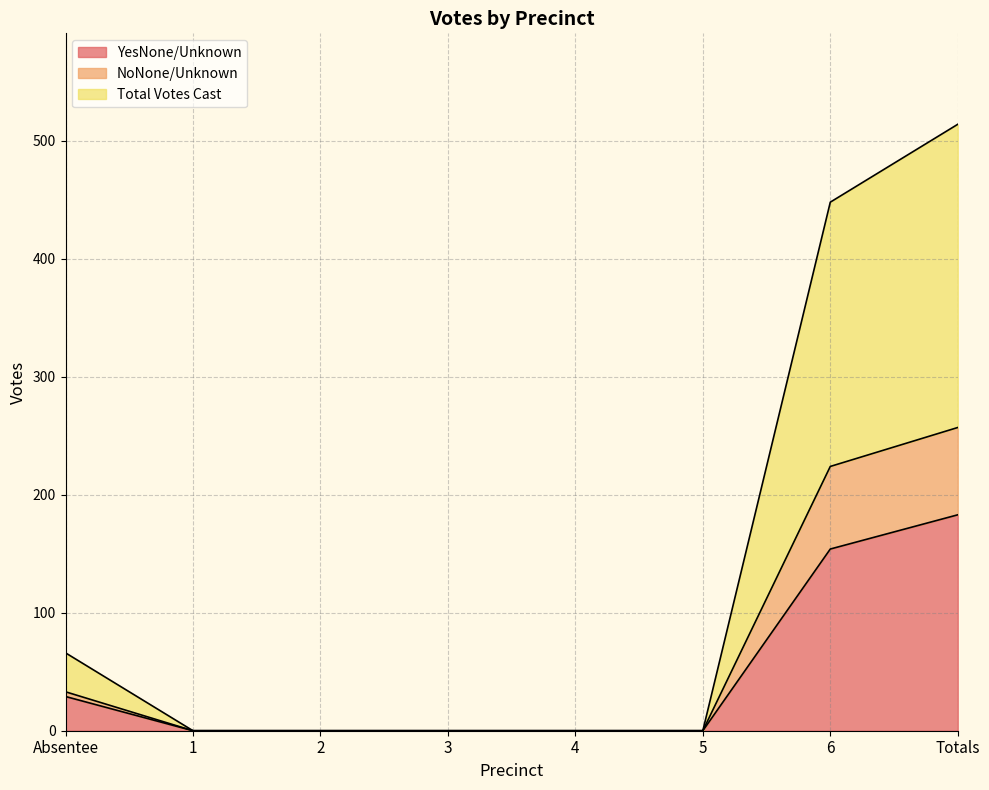

What is the highest value of the YesNone/Unknown series?

183